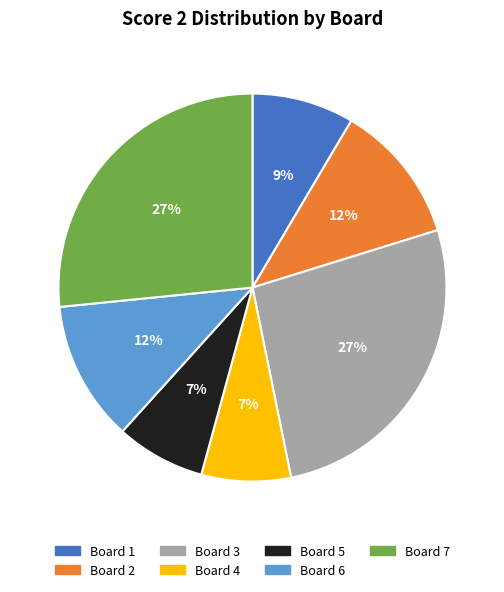

To the nearest percent, what is the average slice percentage?

14%